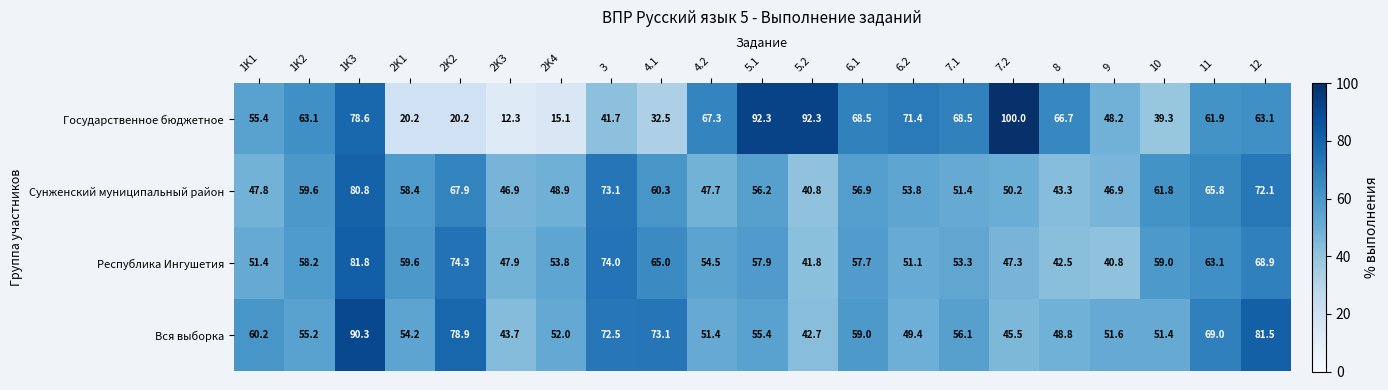

Rank the series at 2K4 from highest to lowest value.

Республика Ингушетия, Вся выборка, Сунженский муниципальный район, Государственное бюджетное